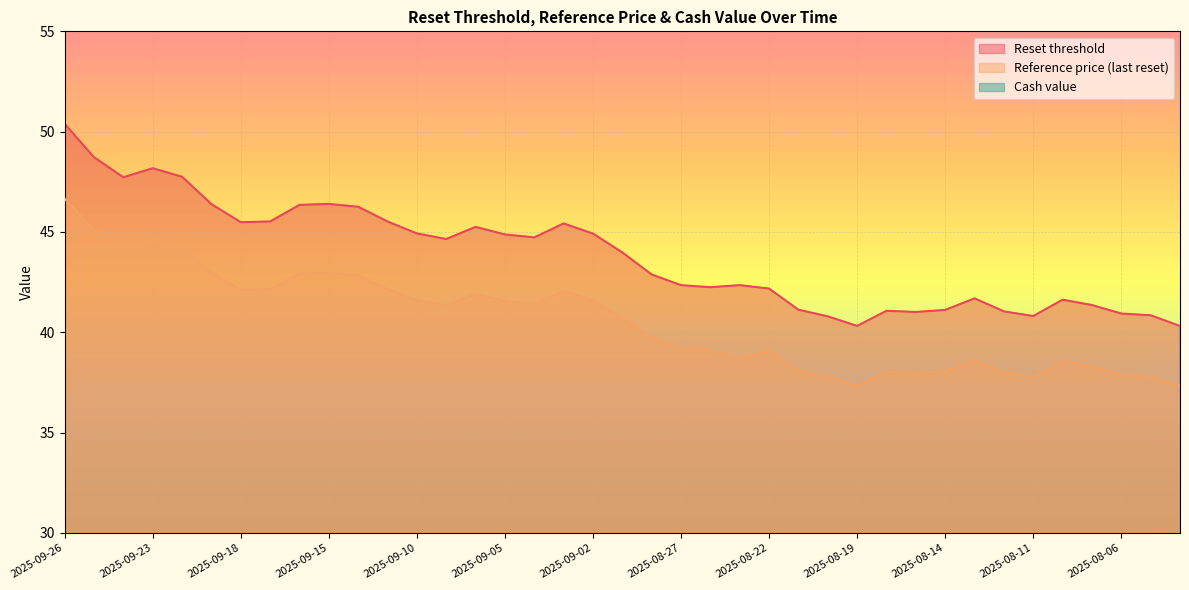

How many distinct data groups are displayed?

3